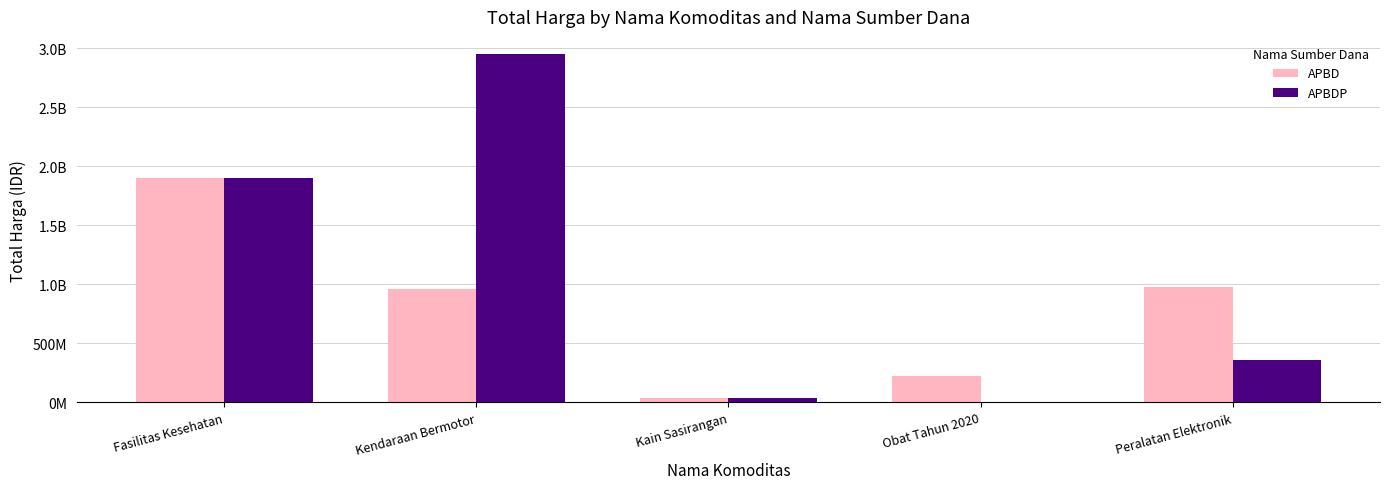

Between Peralatan Elektronik and Obat Tahun 2020, which is larger?

Peralatan Elektronik